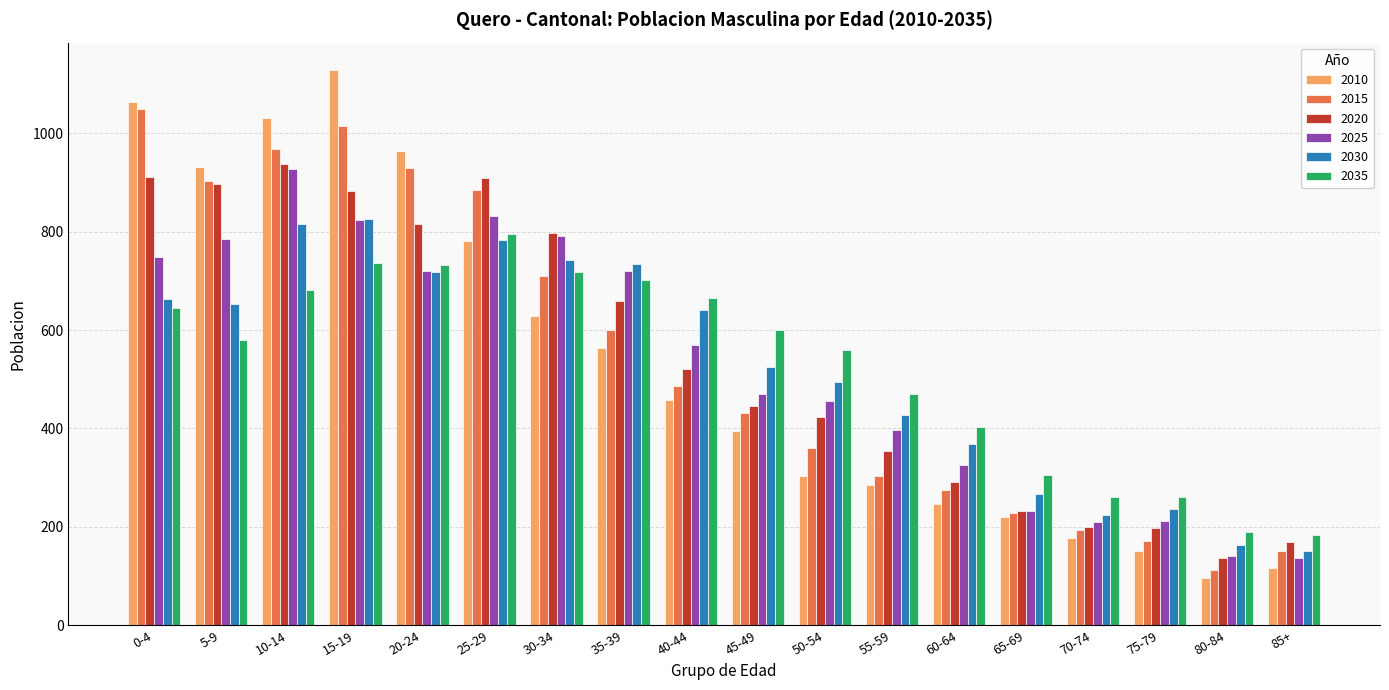

Is the value of 2035 at 15-19 greater than the value of 2010 at 0-4?

No